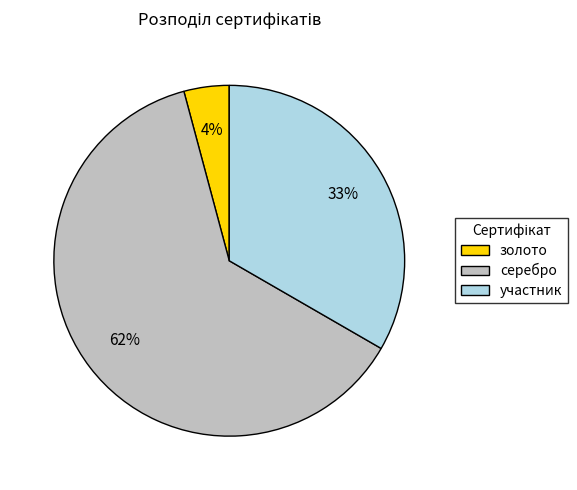

Combined, do золото and участник account for over 50%?

No